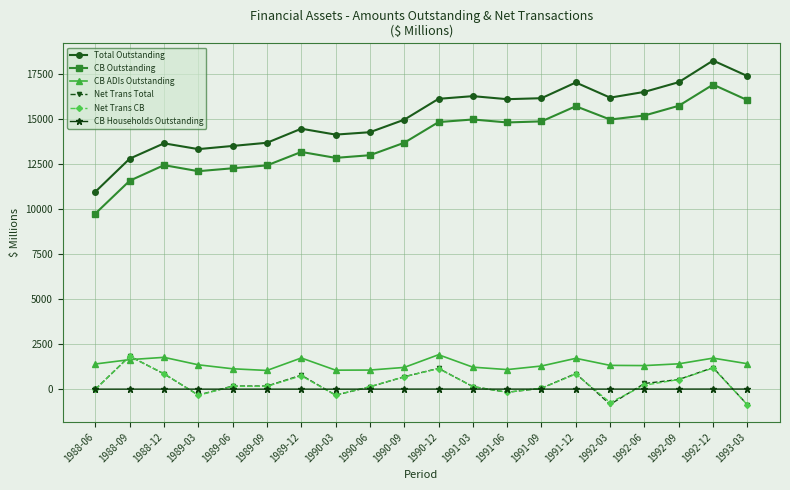

Which series has the largest range (max minus min)?

Total Outstanding